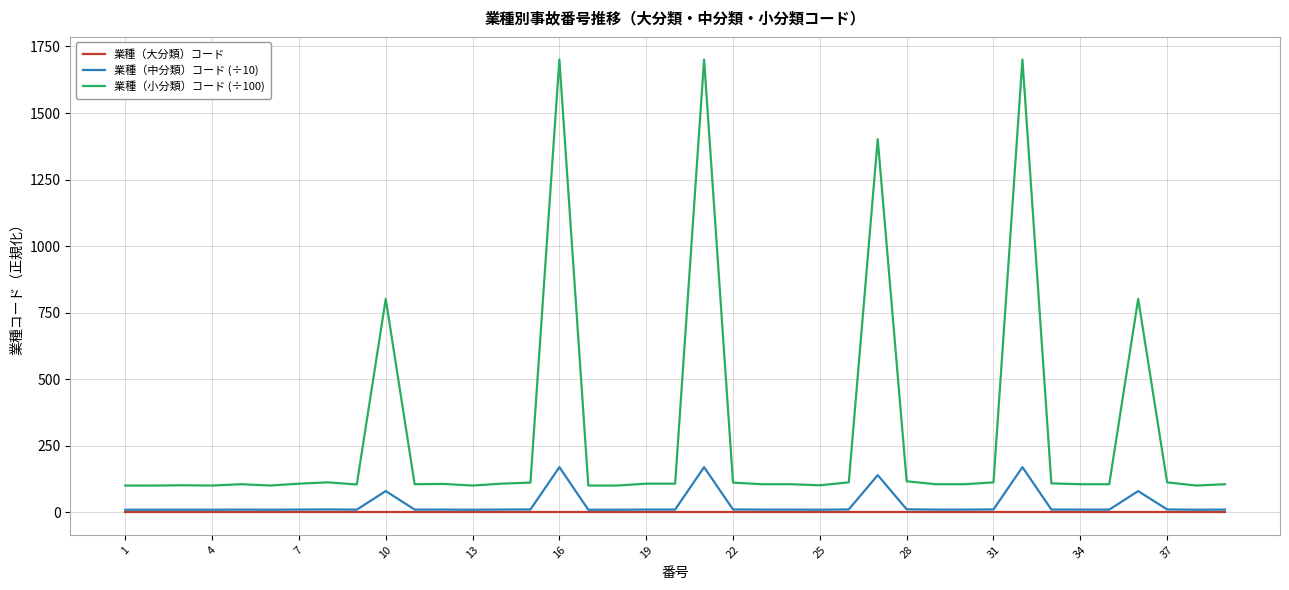

True or false: 業種（小分類）コード (÷100) and 業種（大分類）コード cross at least once.

False